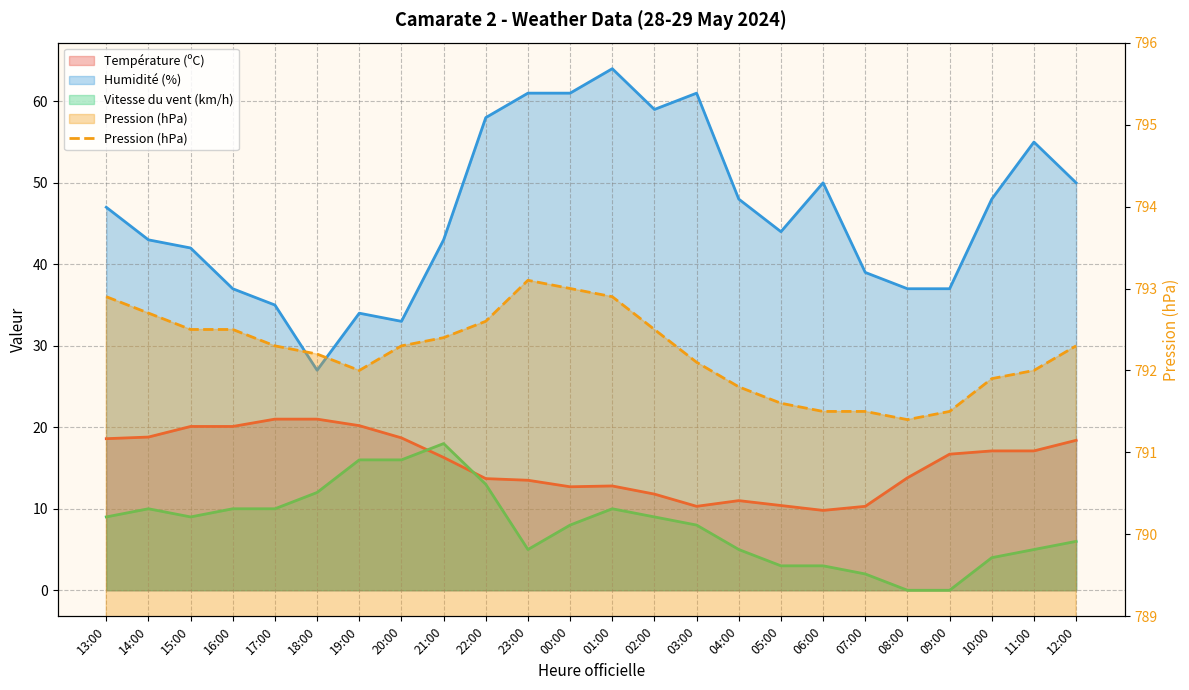

What is the label of the 17th point from the right?

20:00